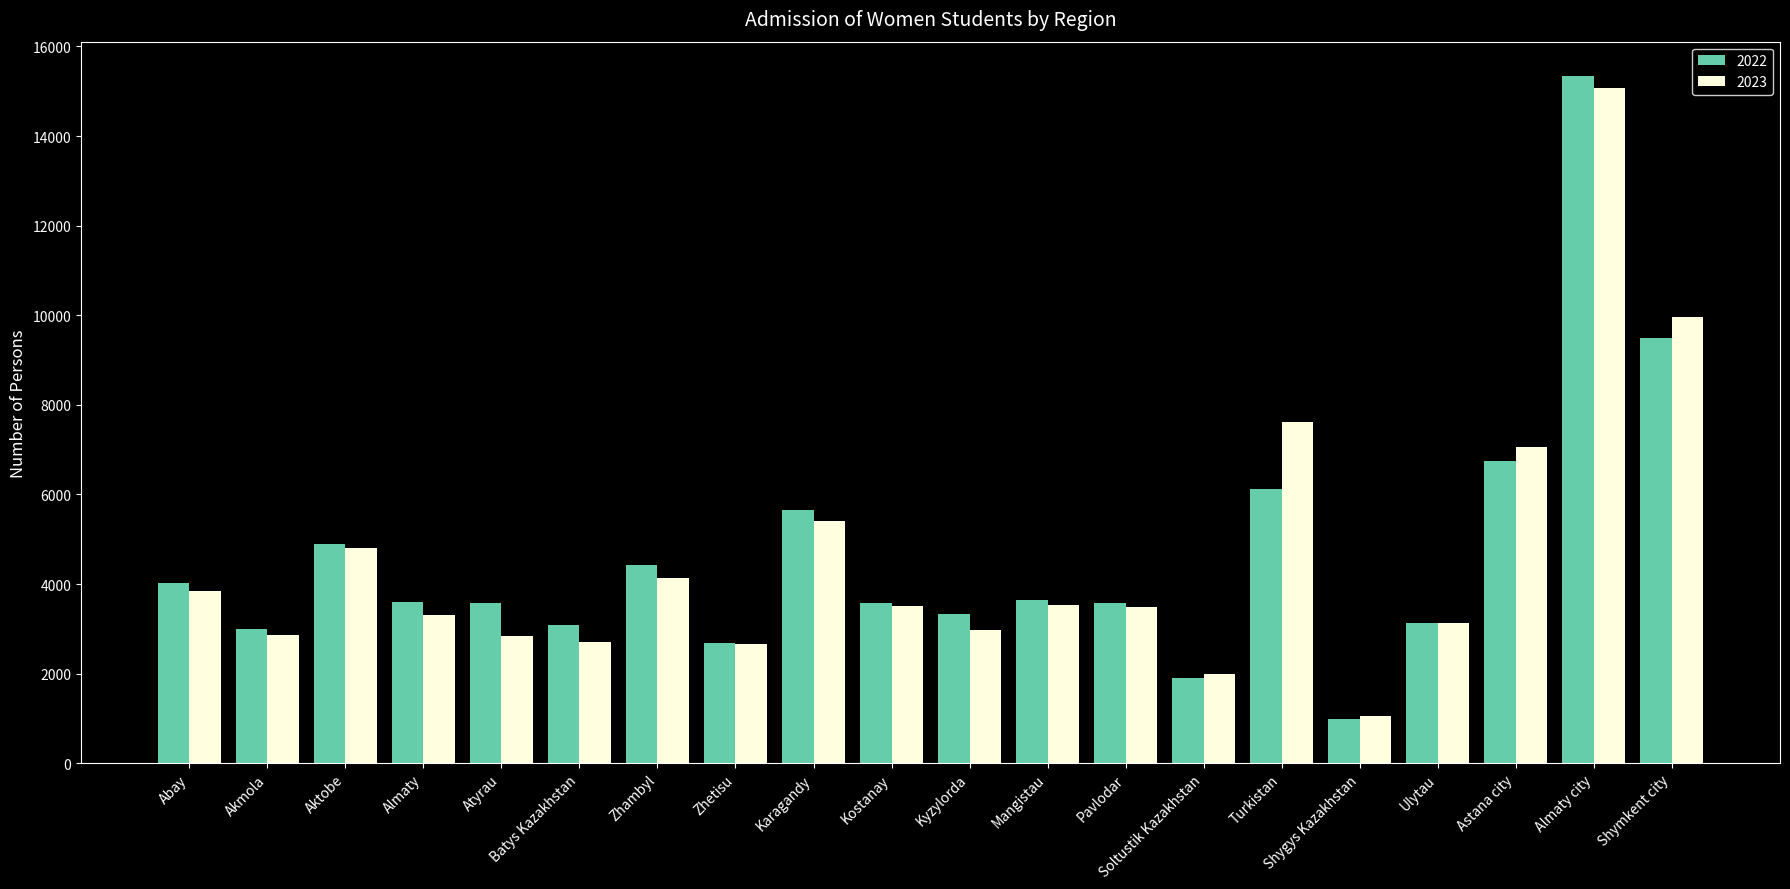

What is the label of the 14th bar from the right?

Zhambyl